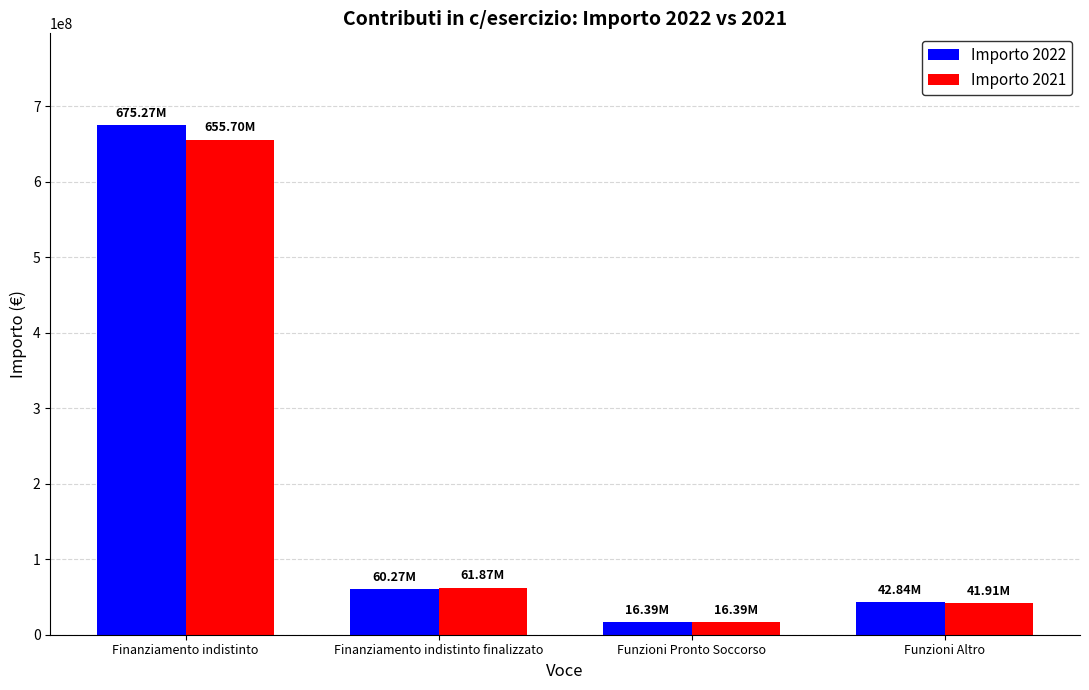

True or false: Importo 2021 has a value of 96179328.0 at Finanziamento indistinto finalizzato.

False